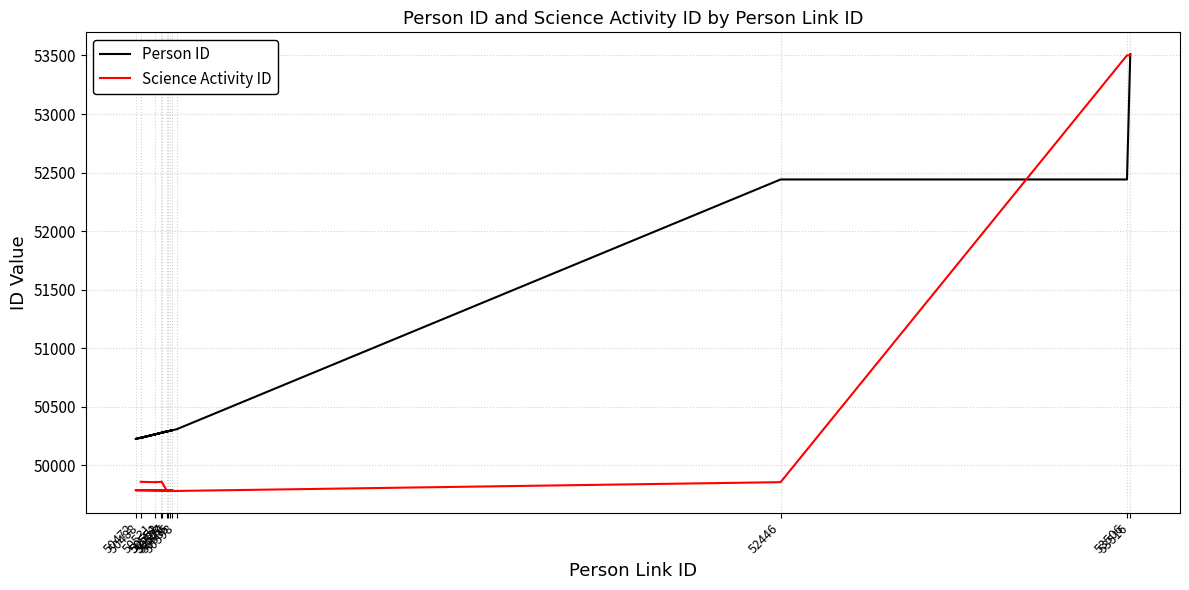

What is the minimum value shown in the chart?

49781